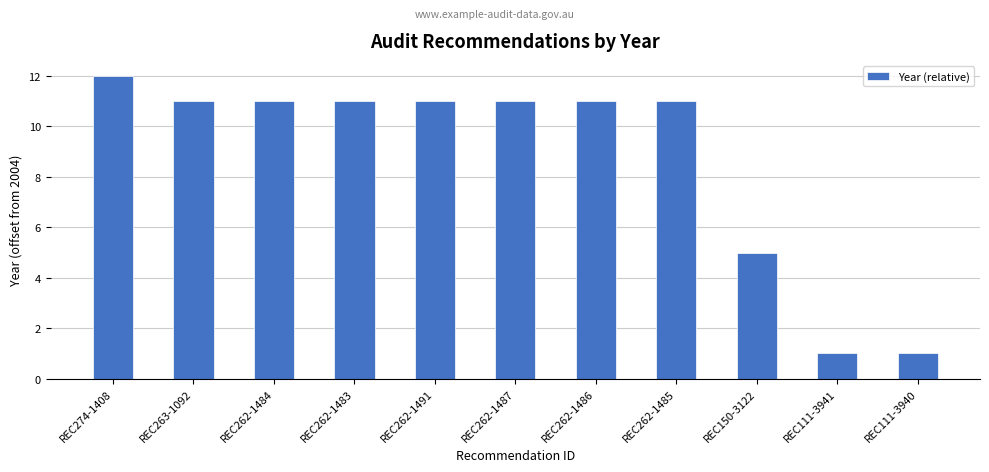

Between REC262-1485 and REC111-3941, which is larger?

REC262-1485